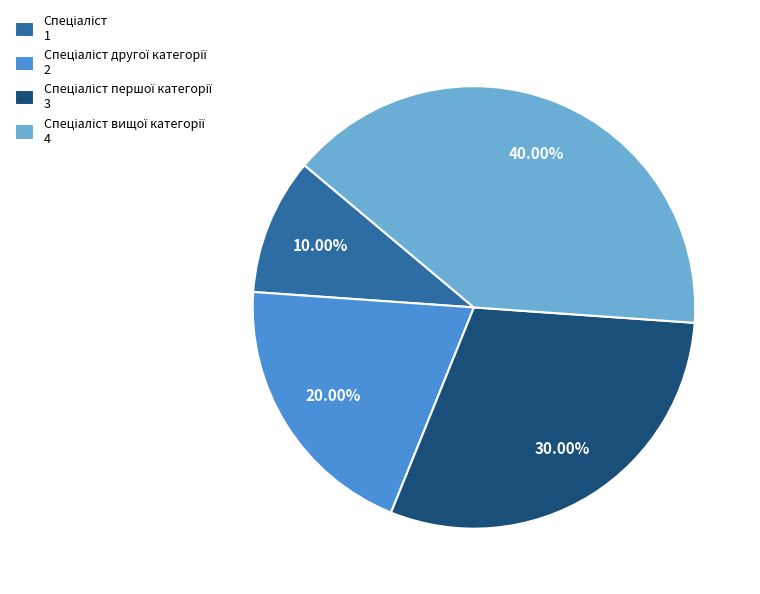

Is there any slice that represents more than half of the pie?

No